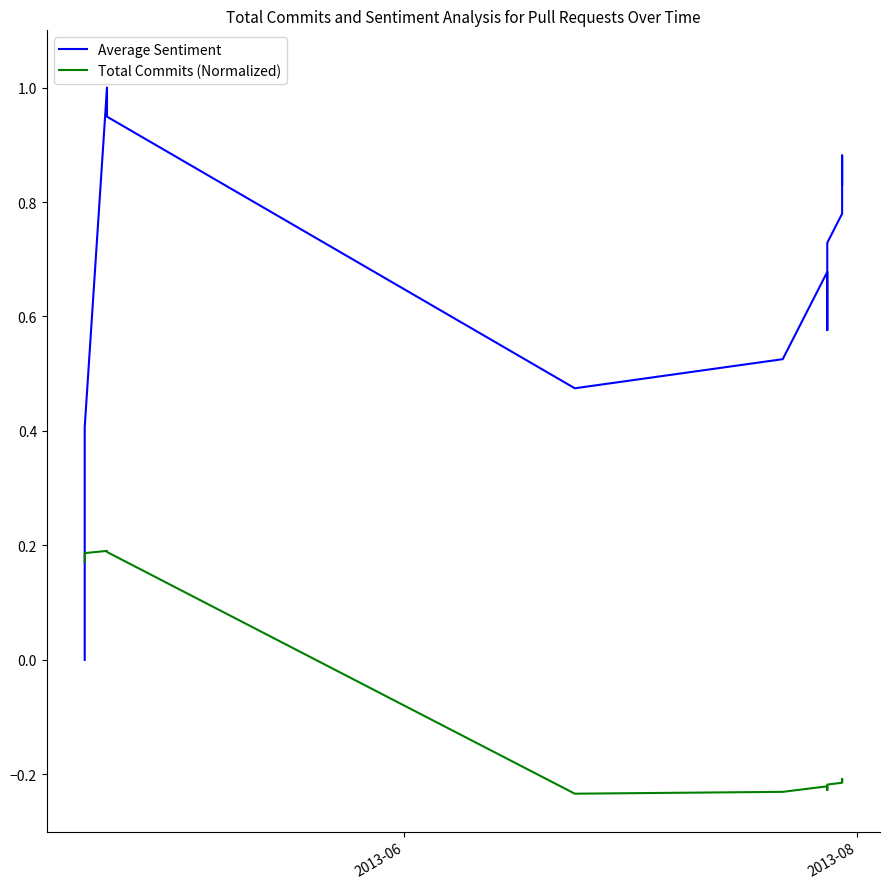

Which series has the widest spread of values?

Average Sentiment